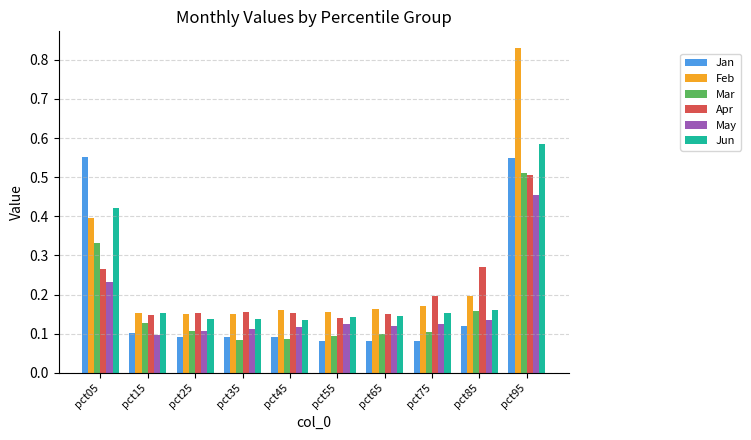

What is the sum of all Apr values?

2.1